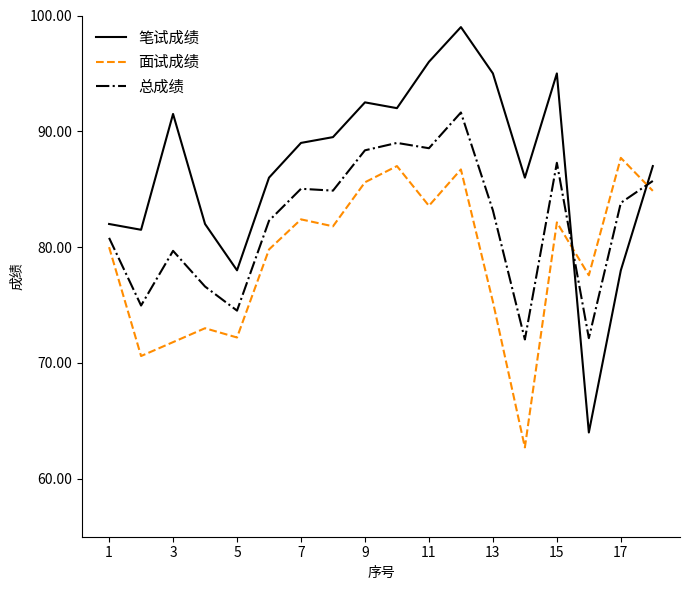

List the series in order of their overall mean, lowest first.

面试成绩, 总成绩, 笔试成绩